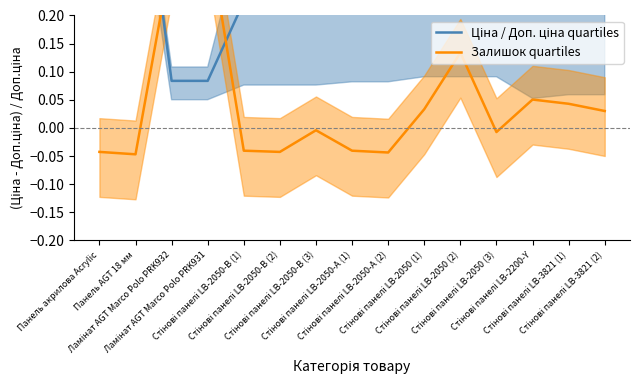

Which series has the largest range (max minus min)?

Ціна / Доп. ціна quartiles